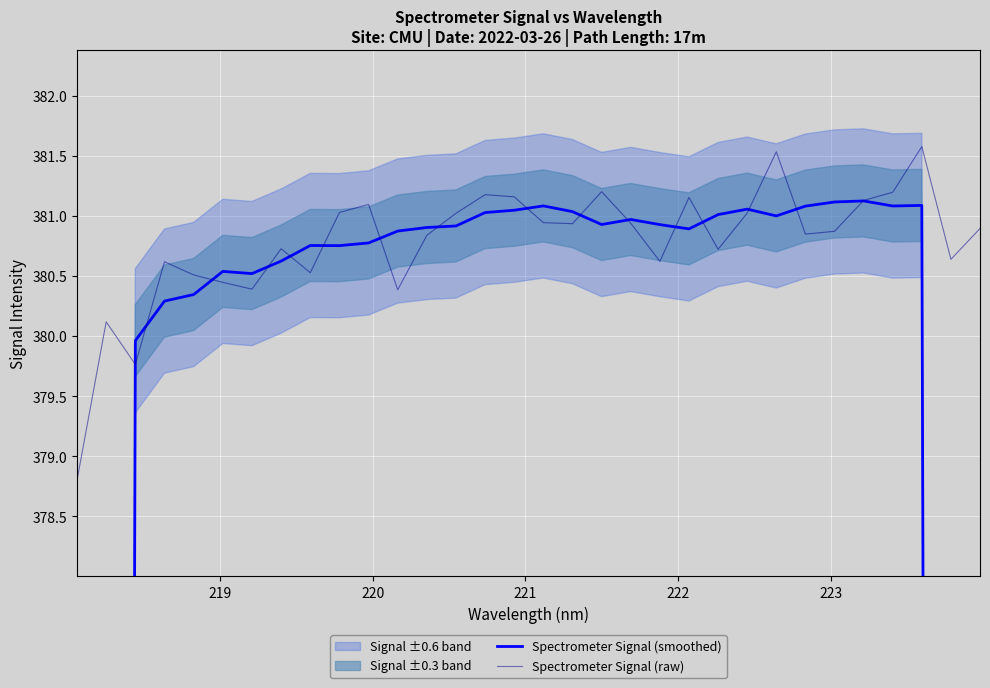

What is the value of the Spectrometer Signal (smoothed) point at the 25th from the left?

381.0